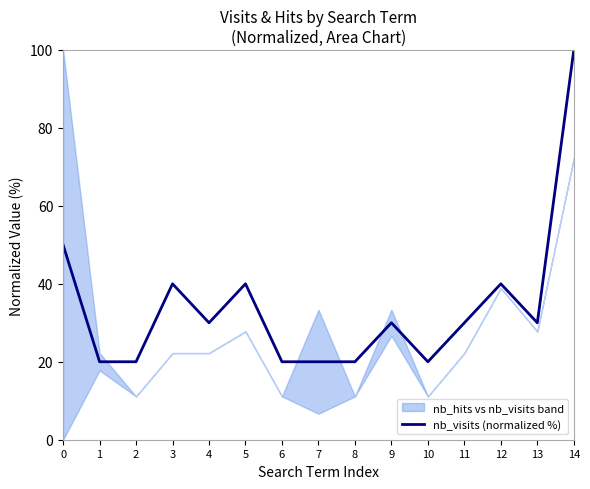

Does the chart display data point markers on the line(s)?

No